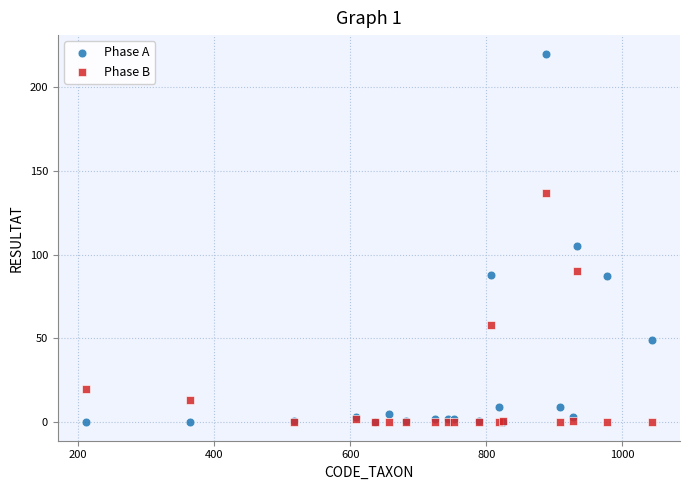

Across all series, what Y value is closest to 110?

105